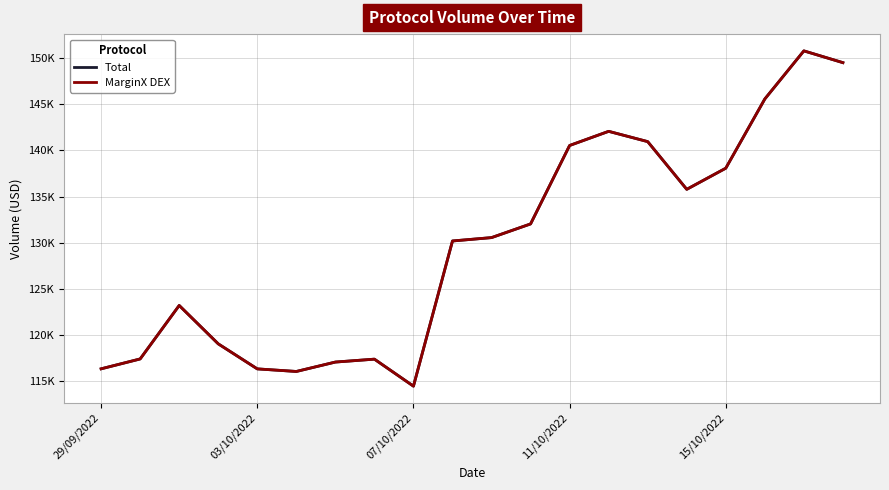

Is this an area chart (filled region under the line)?

No